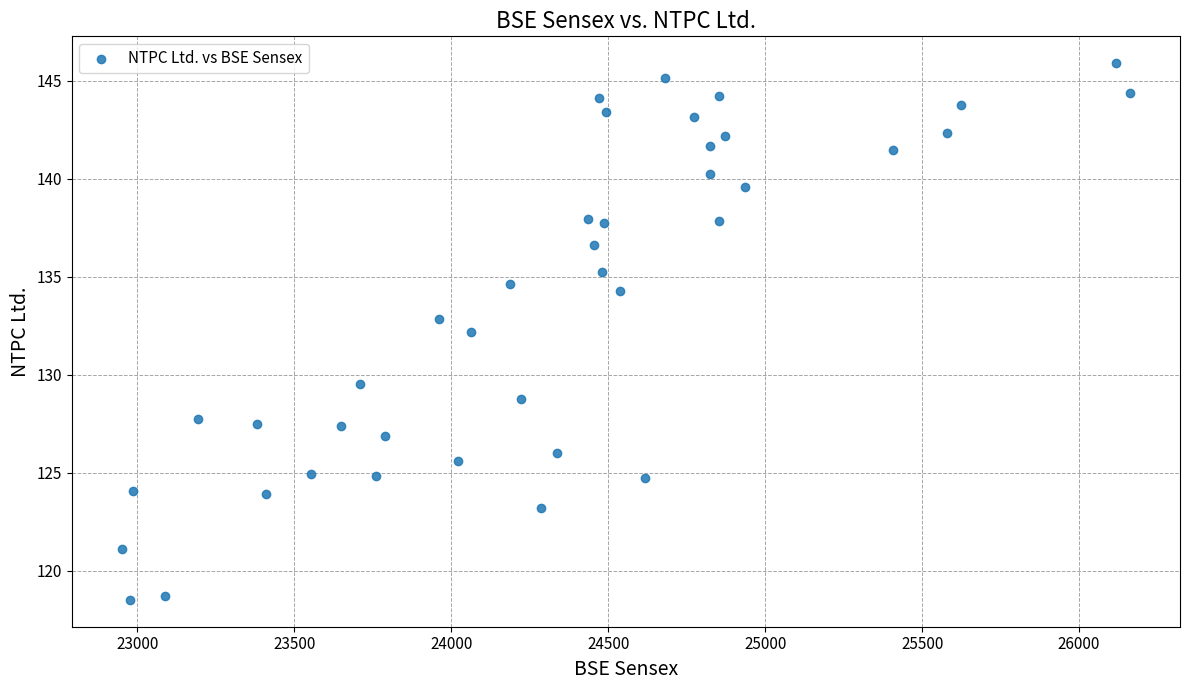

What is the range of X values (max minus min)?

3209.1